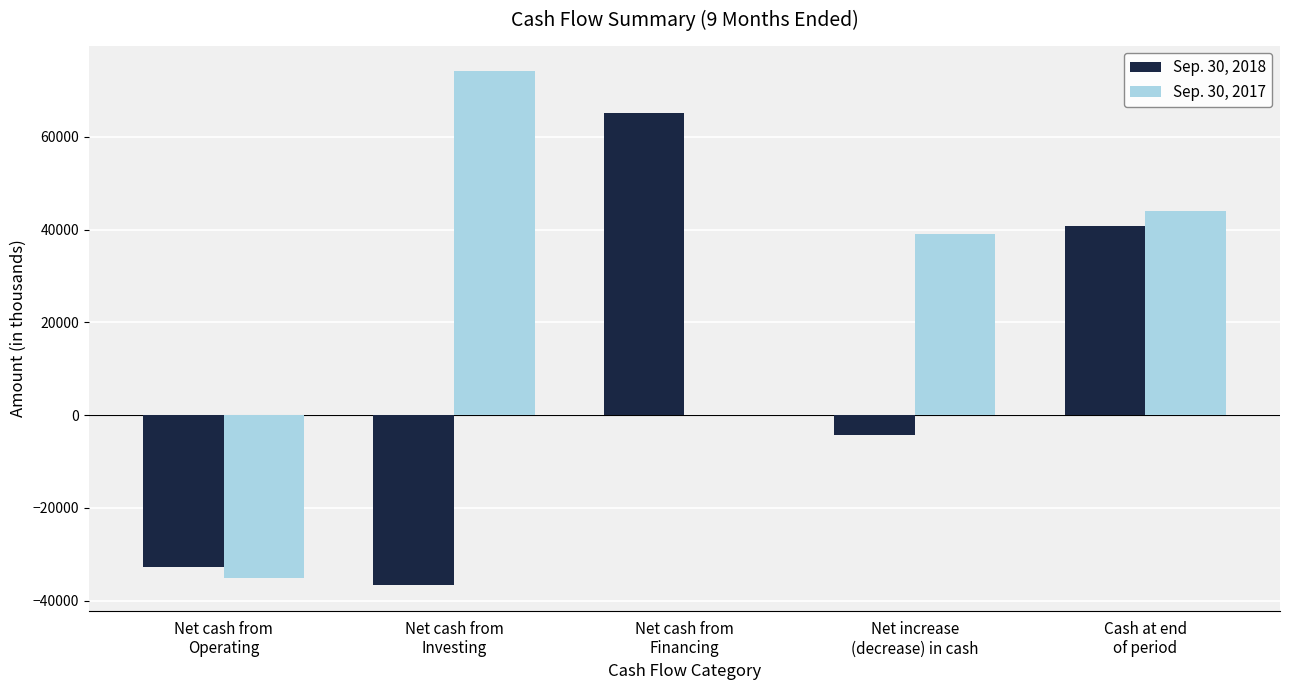

What is the maximum value shown in the chart?

74153